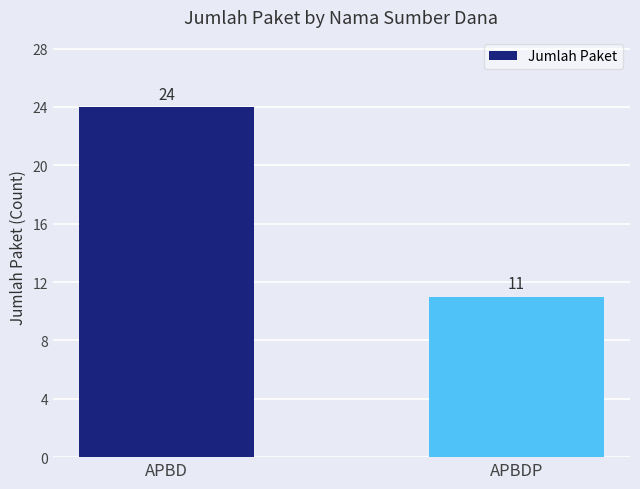

What is the difference between the values at APBDP and APBD?

13